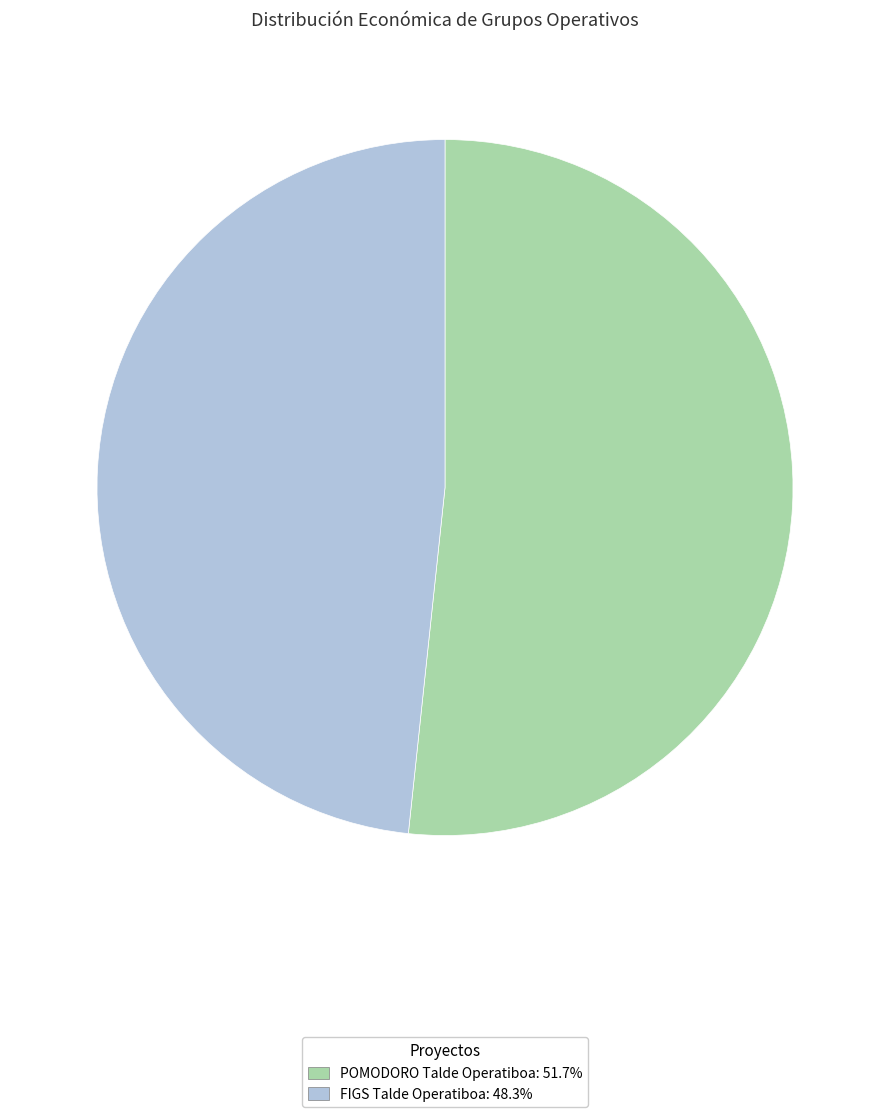

How many slices are in this pie chart?

2